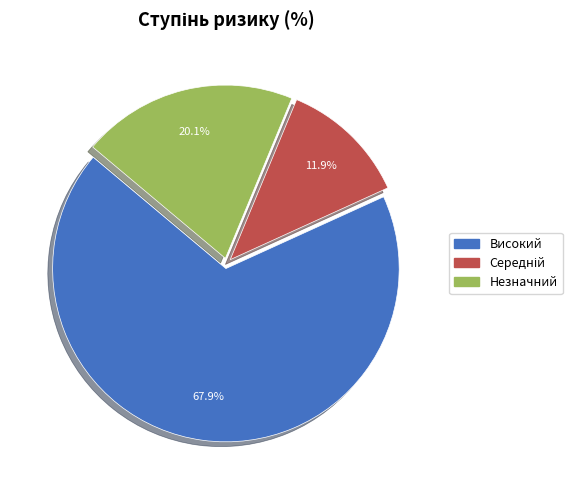

To the nearest percent, what is the difference between the largest and smallest slice percentages?

56%